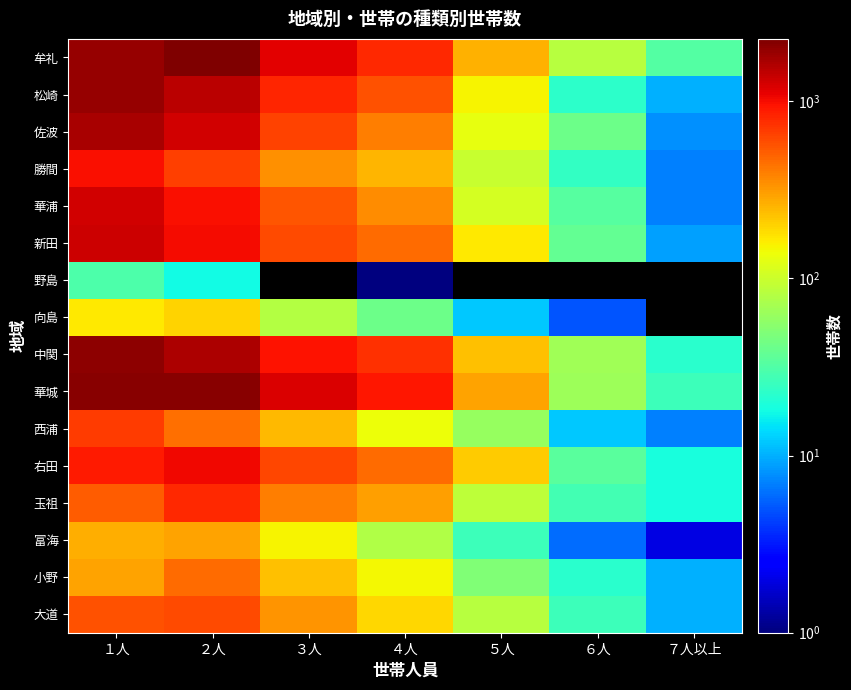

At which category is the sum across all series the highest?

１人